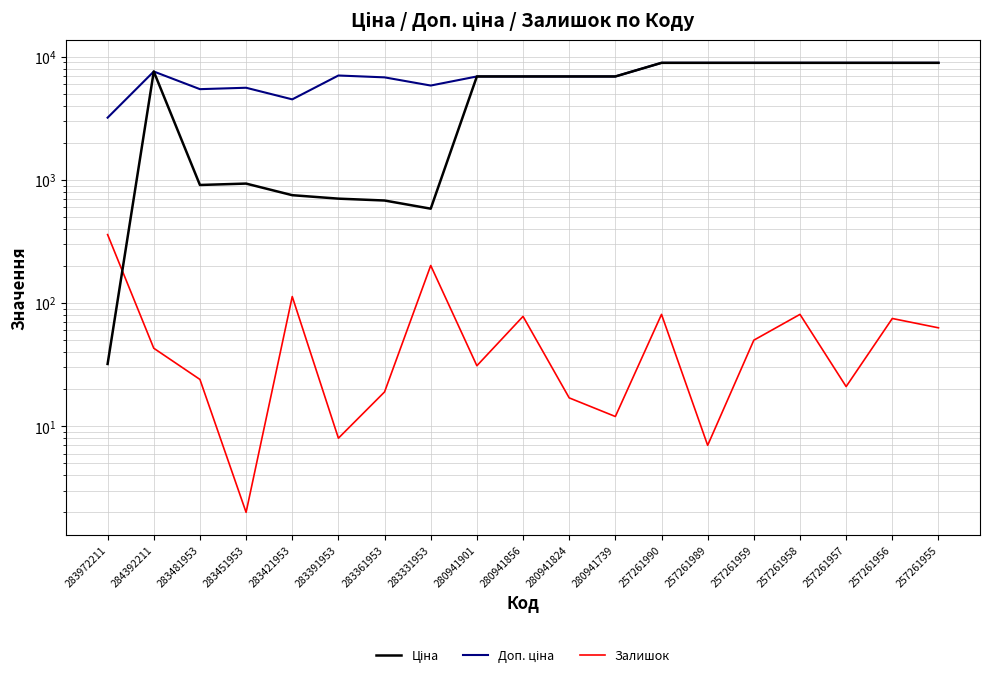

Rank the series at 257261990 from highest to lowest value.

Ціна, Доп. ціна, Залишок